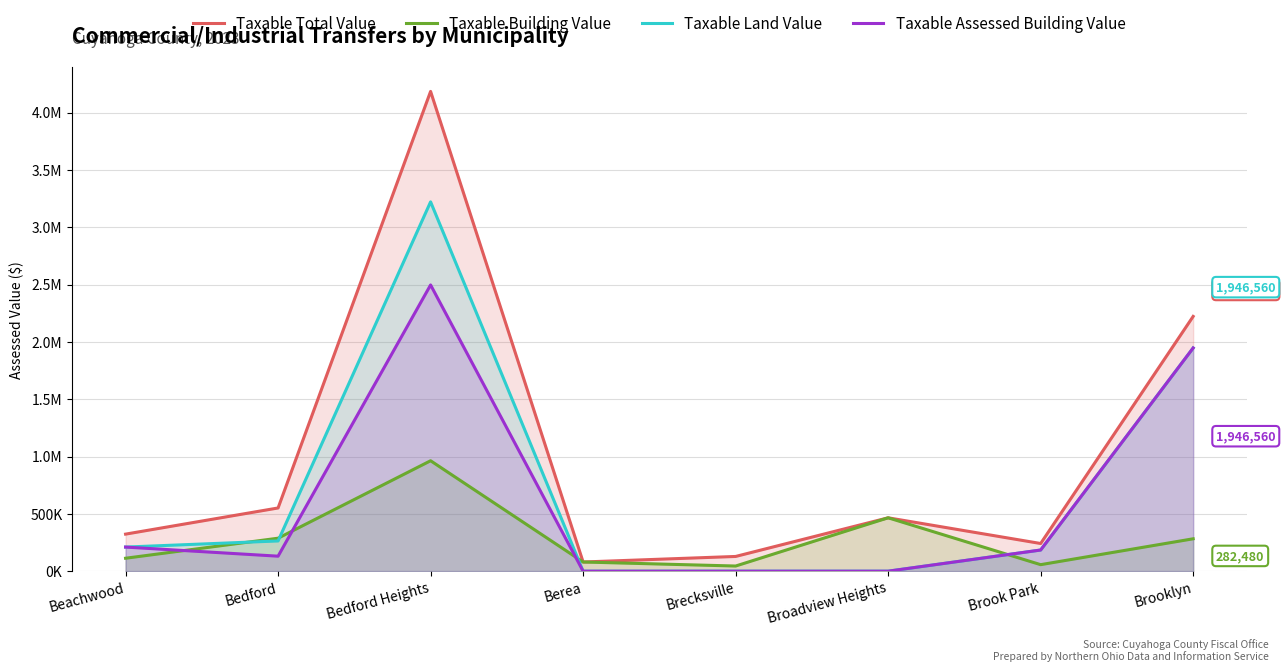

True or false: Taxable Total Value and Taxable Land Value cross at least once.

False